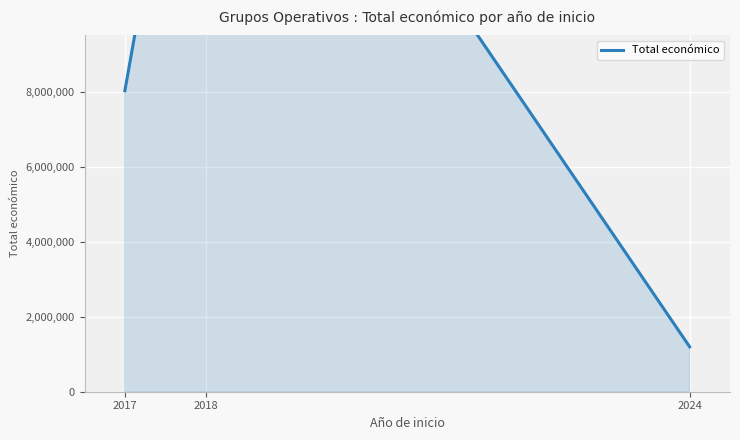

Reading right to left, list all the values displayed in this chart.

2024=1197651	2018=20158978	2017=8023561